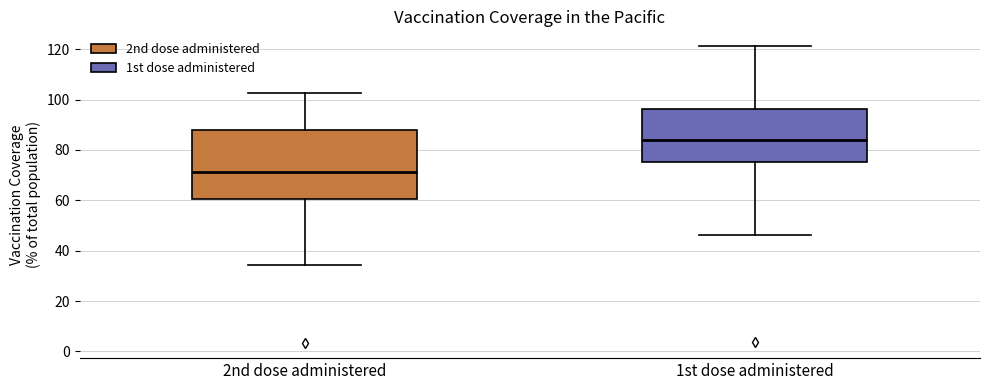

Which box has the highest median line?

1st dose administered